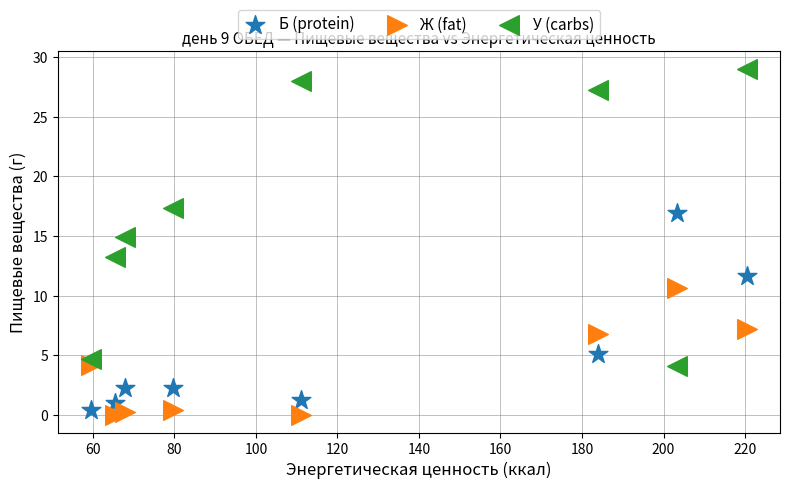

Which series has the widest spread of Y values?

У (carbs)